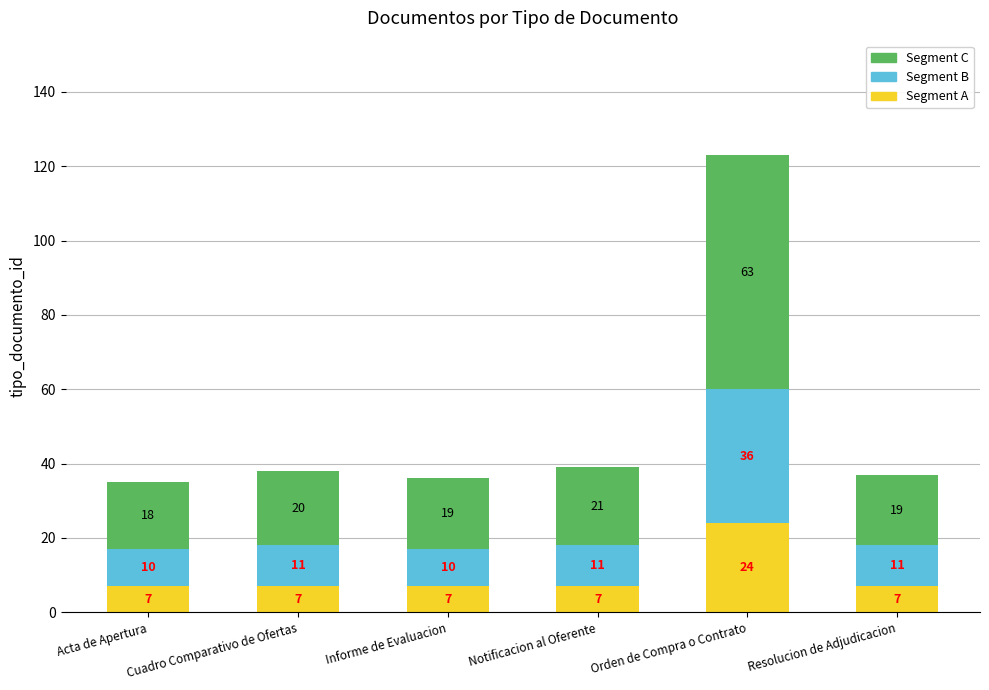

What is the lowest value of the Segment A series?

7